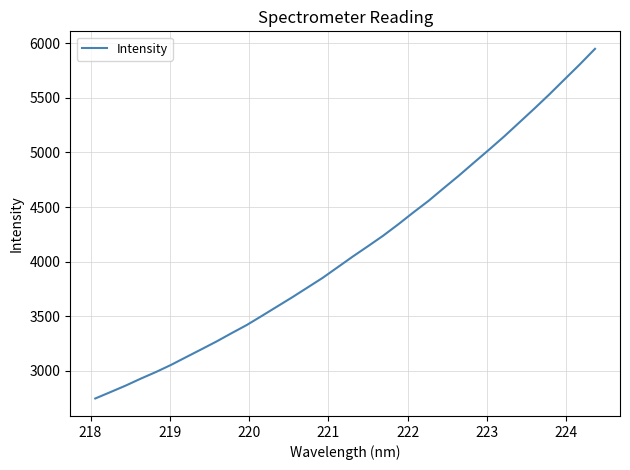

What is the difference between the maximum and minimum values?

3200.1